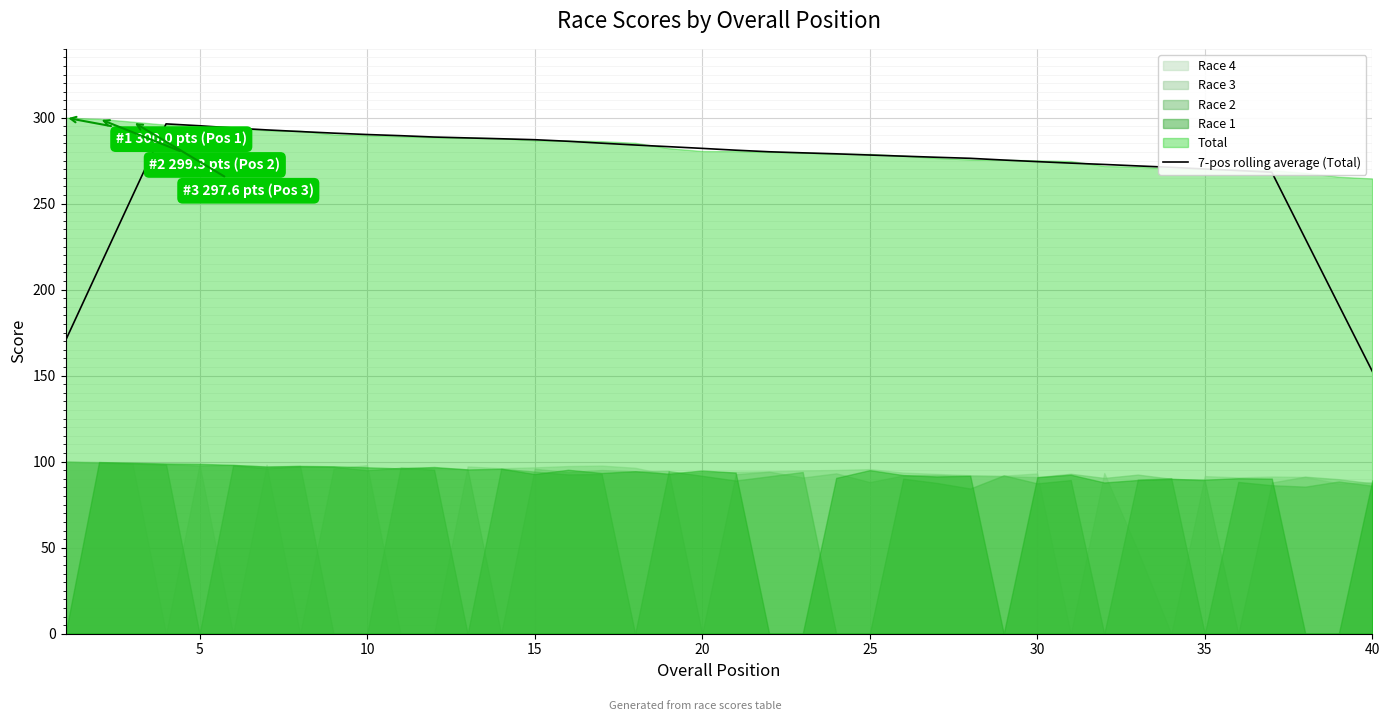

What is the minimum value for 7-pos rolling average (Total)?

152.5